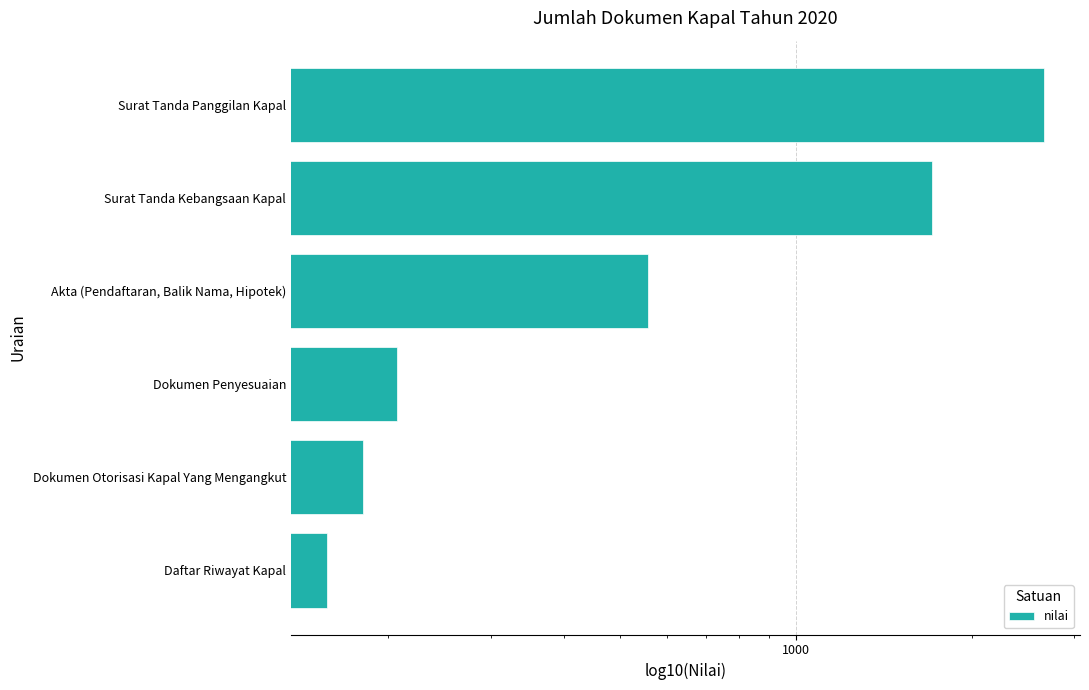

Is it true that the value at Akta (Pendaftaran, Balik Nama, Hipotek) is 558?

True